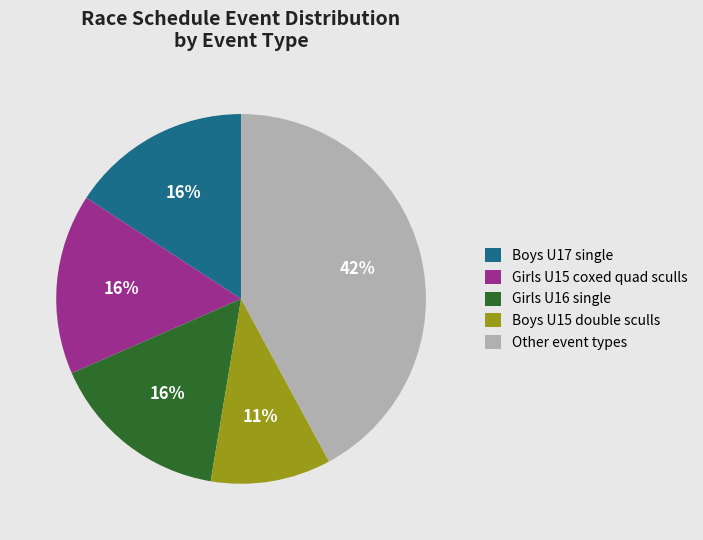

What percentage is the Girls U16 single slice, to the nearest percent?

16%